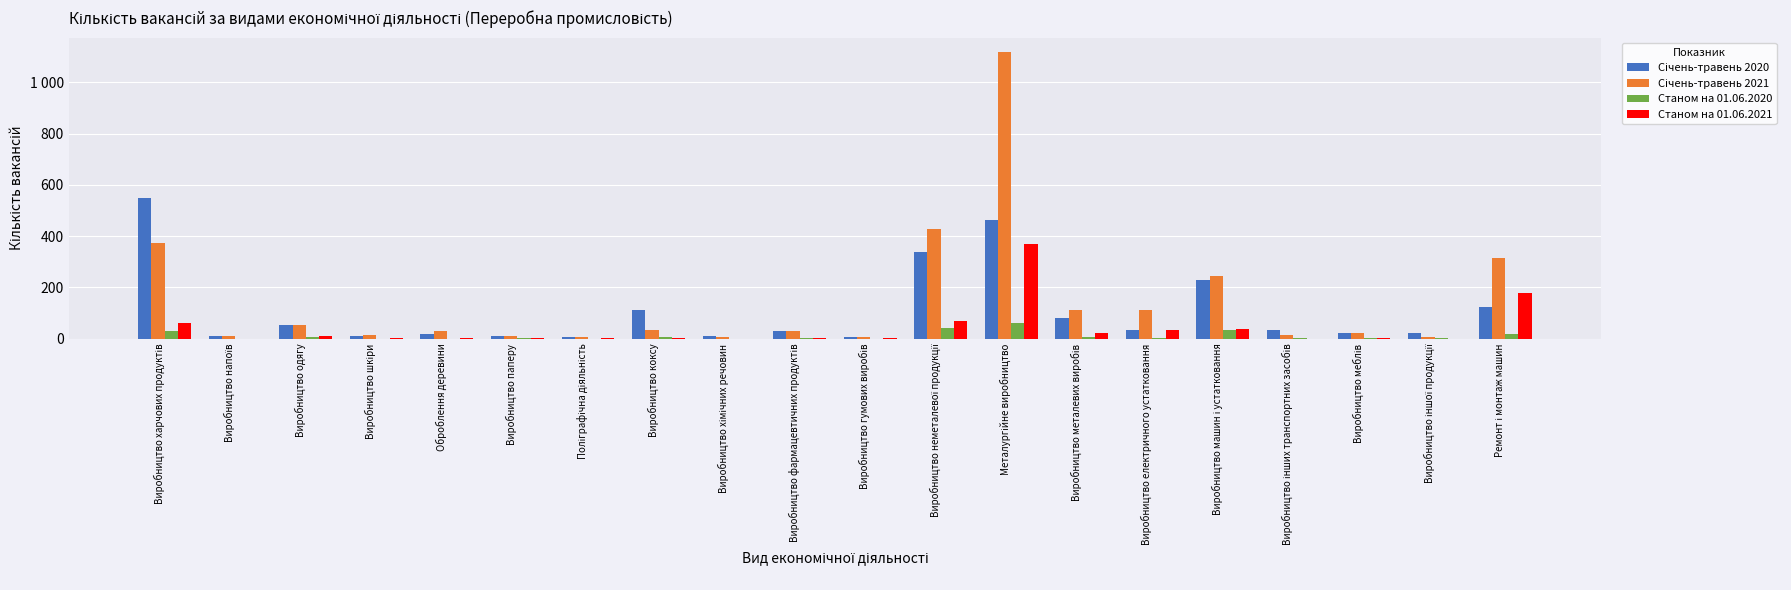

What is the difference between the highest and lowest values at Виробництво машин і устатковання?

210